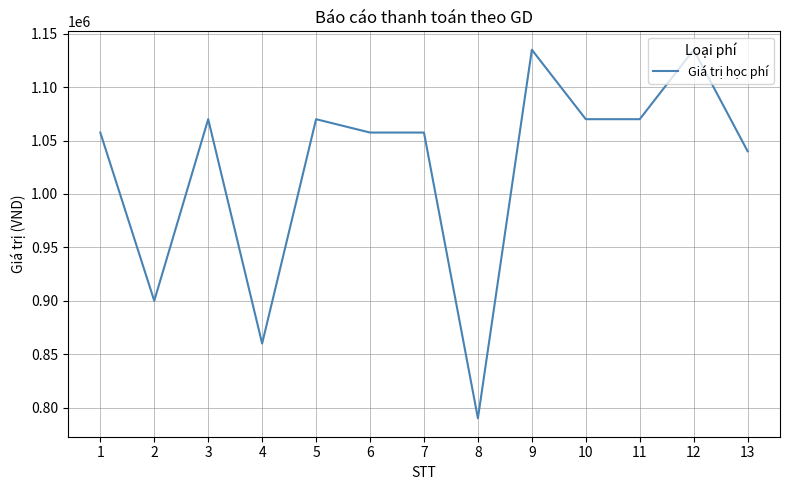

At which label is the value closest to 962500?

2